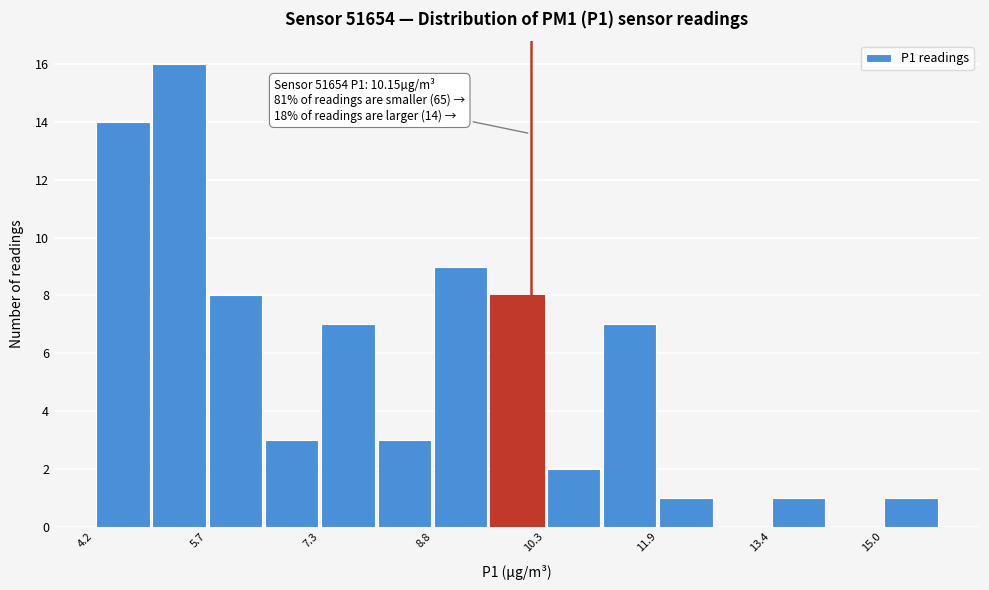

Read against the x-axis, roughly where is the centre of the tallest bar?

5.4